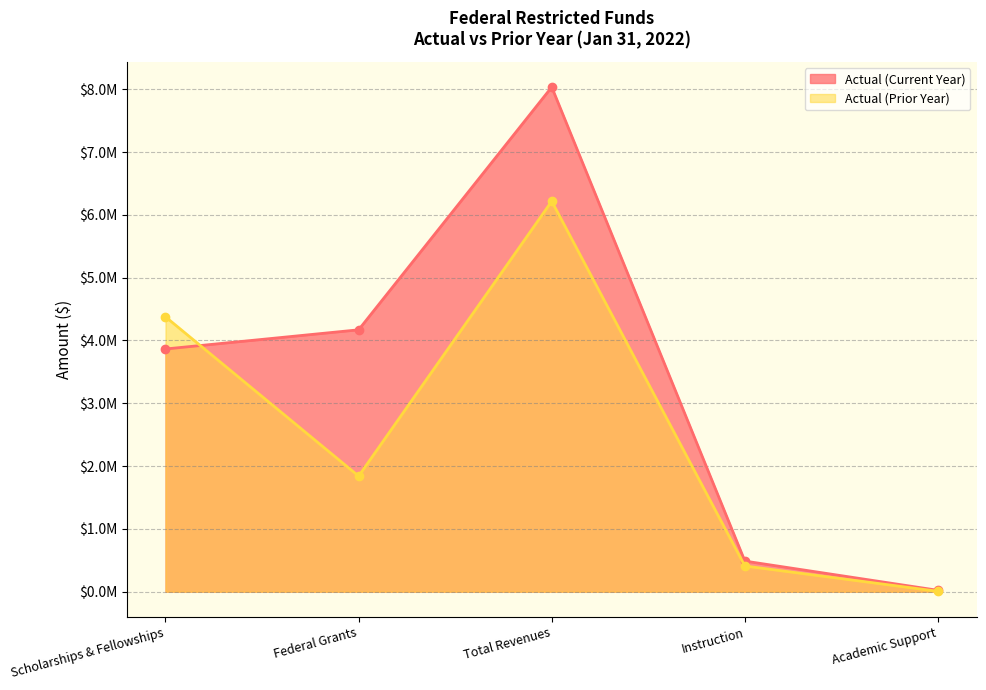

At how many categories does at least one series exceed 6897857?

1